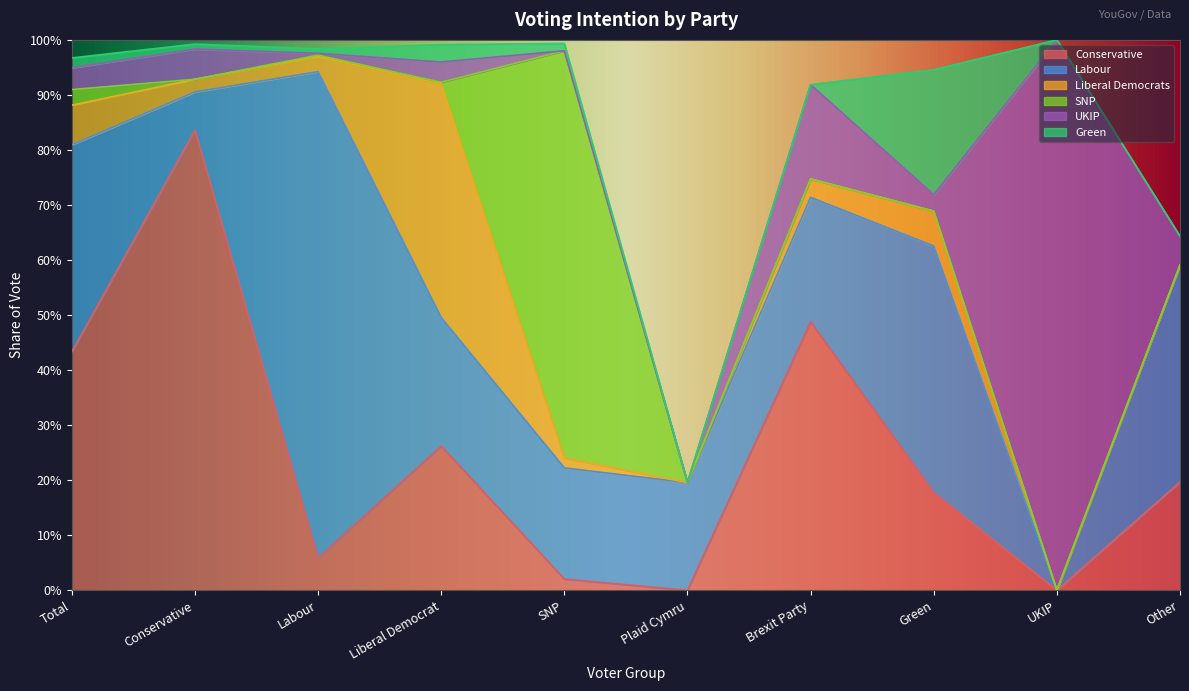

Reading left to right, transcribe all the data shown in this chart.

Conservative: 0.4	0.8	0.1	0.3	0.0	0.0	0.5	0.2	0.0	0.2
Labour: 0.4	0.1	0.9	0.2	0.2	0.2	0.2	0.4	0.0	0.4
Liberal Democrats: 0.1	0.0	0.0	0.4	0.0	0.0	0.0	0.1	0.0	0.0
SNP: 0.0	0.0	0.0	0.0	0.7	0.0	0.0	0.0	0.0	0.0
UKIP: 0.0	0.1	0.0	0.0	0.0	0.0	0.2	0.0	1.0	0.1
Green: 0.0	0.0	0.0	0.0	0.0	0.0	0.0	0.2	0.0	0.0